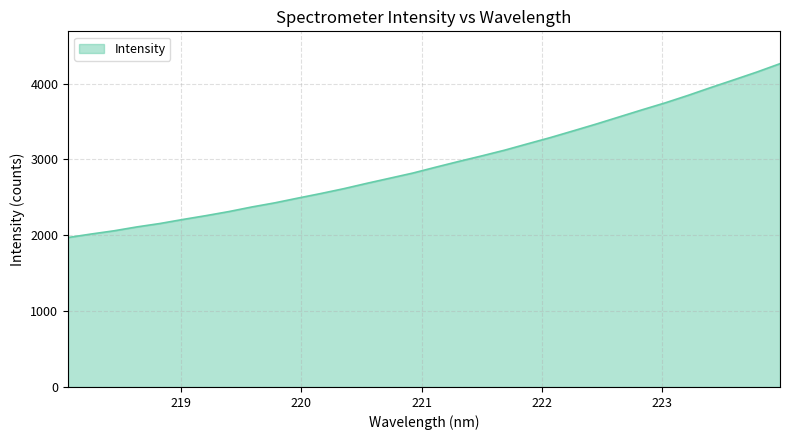

What is the difference between the maximum and minimum values?

2292.6